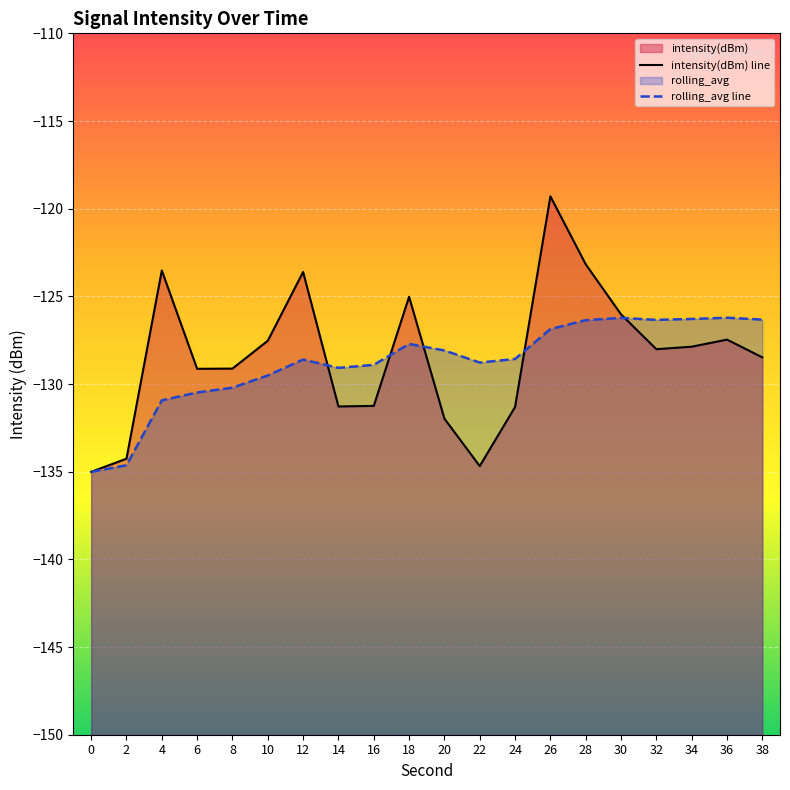

At which category does the chart reach its peak across all series?

26